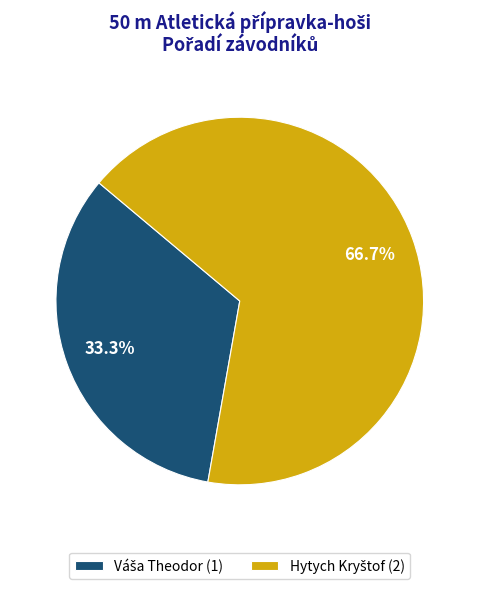

Does any single category account for the majority?

Yes